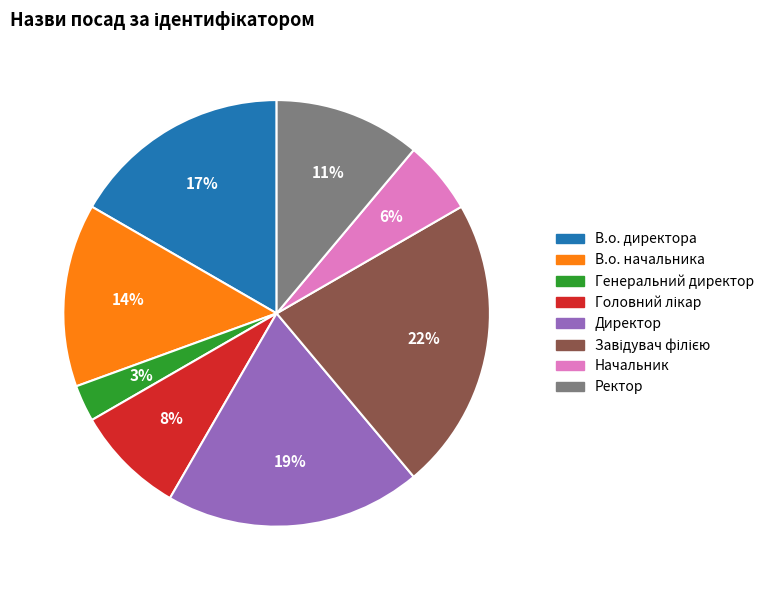

Which slice is the smallest?

Генеральний директор